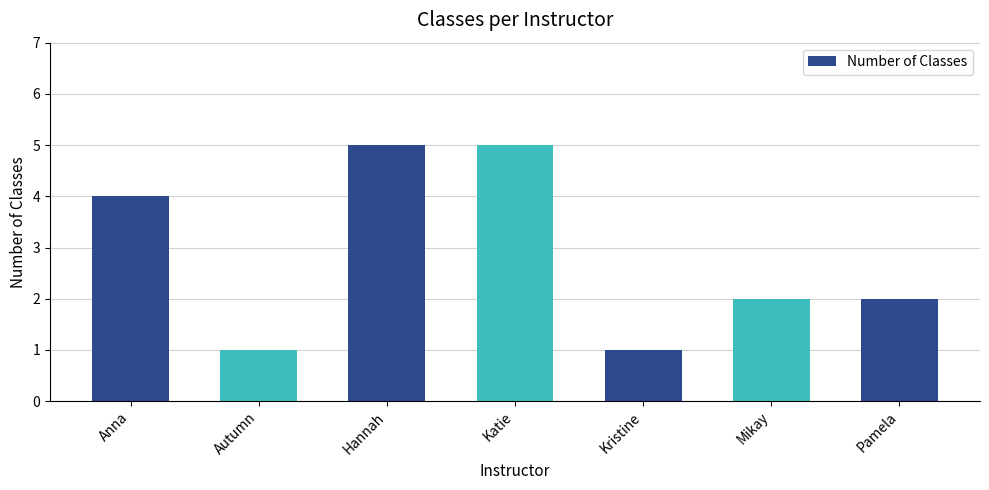

How many values are between 1 and 5?

7